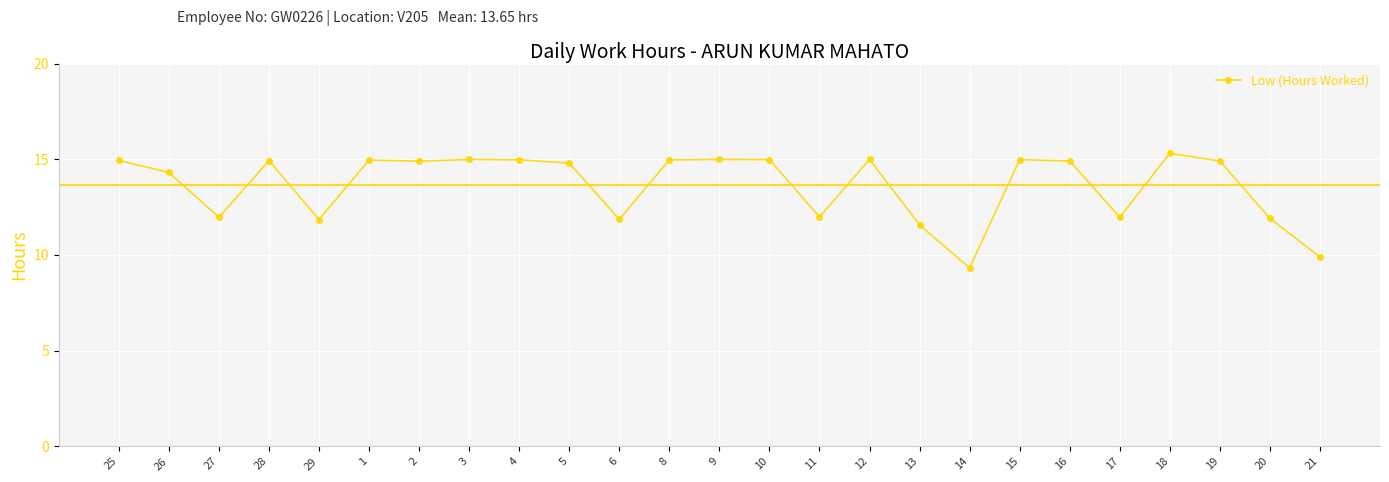

What is the sum of the values at 16 and 29?

26.8